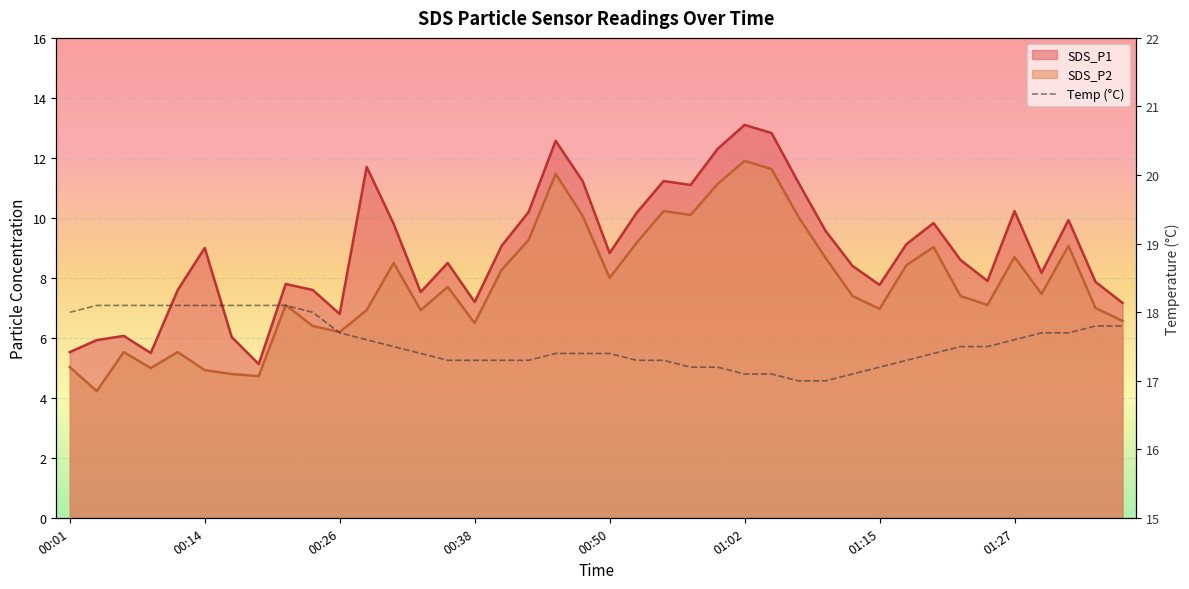

What is the change in value from 01:15 to 37?

-0.4